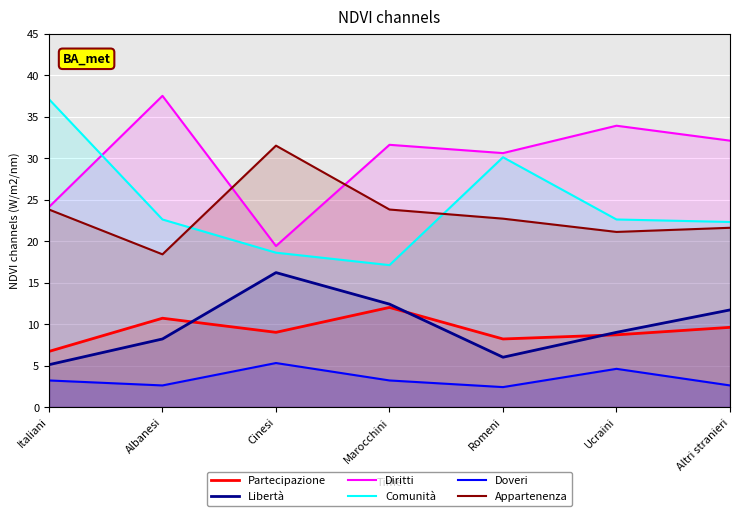

Is it true that Doveri equals 1.6 at Italiani?

False